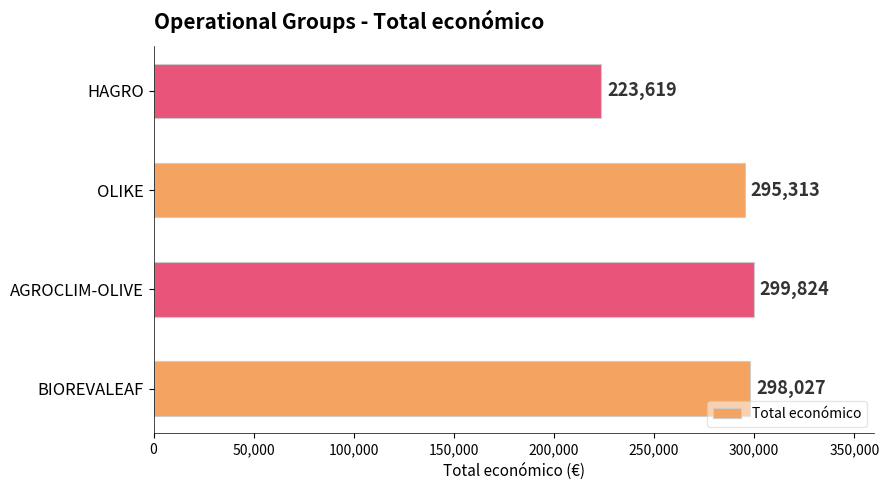

How many bars are there in total?

4